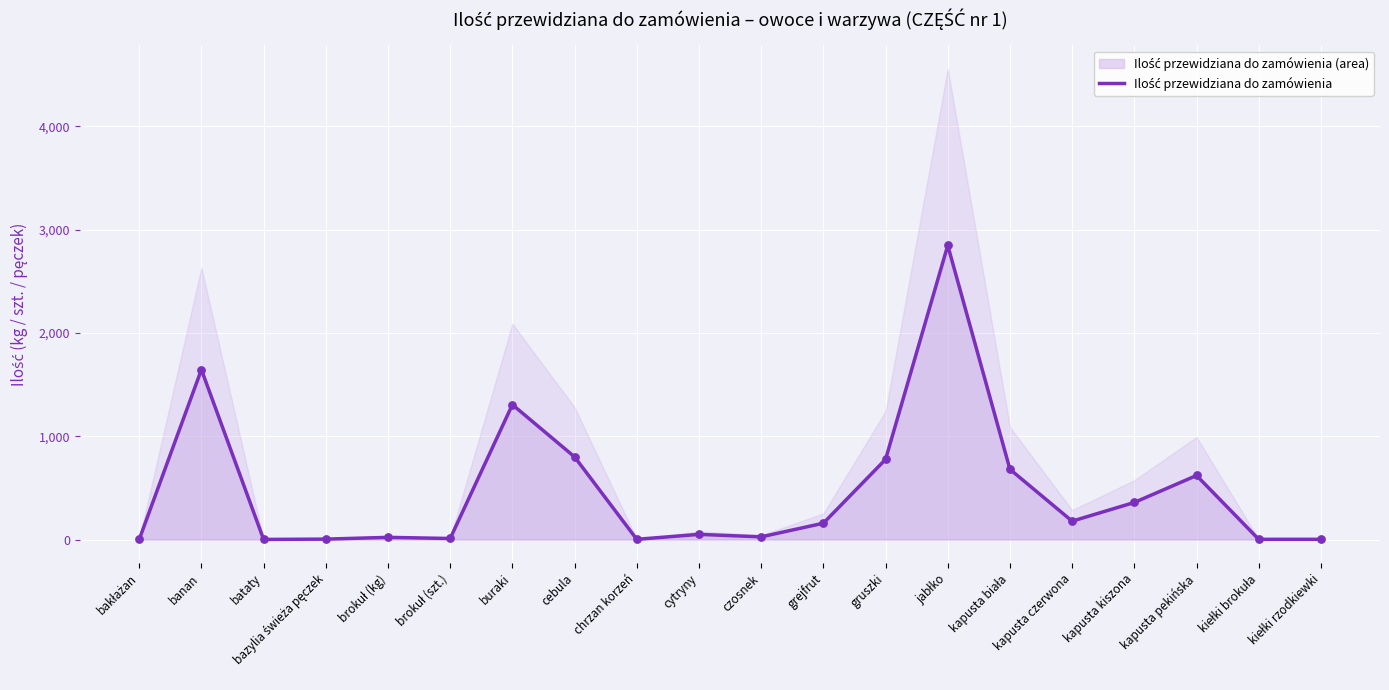

Which has a higher value, buraki or brokuł (kg)?

buraki